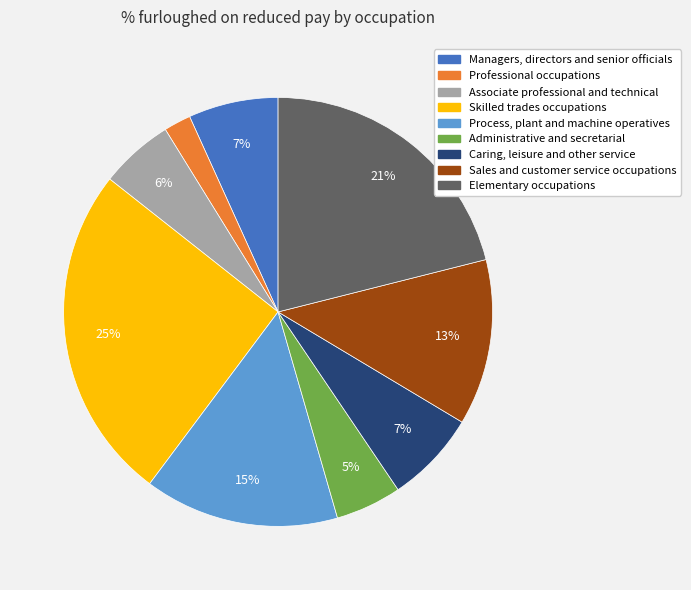

Approximately how many times larger is the value at Managers, directors and senior officials compared to Elementary occupations?

0.3